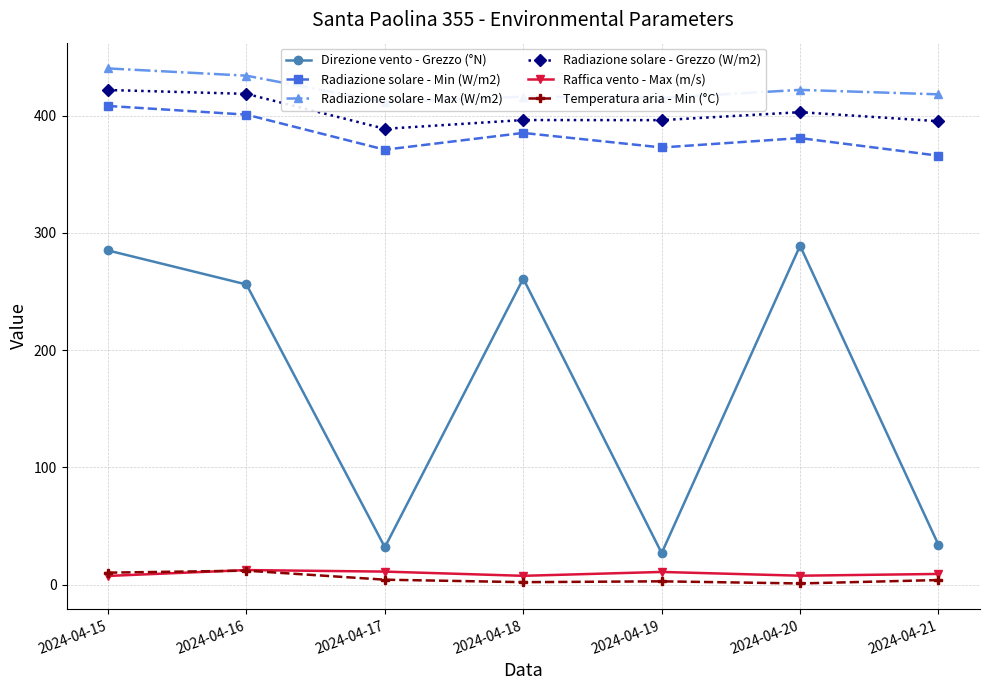

What is the average value of the Radiazione solare - Grezzo (W/m2) series?

402.8